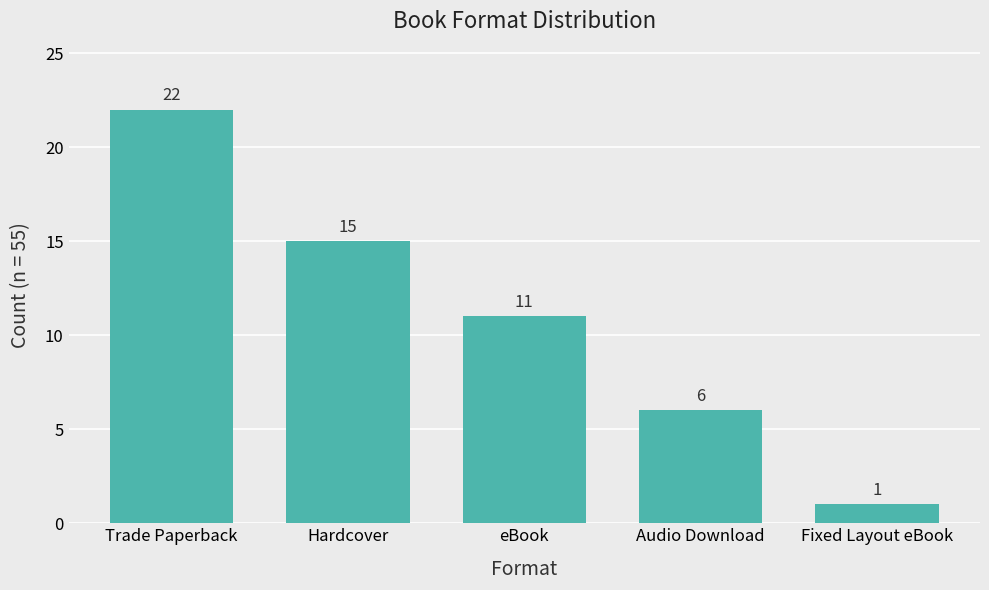

Is it true that the value at Audio Download is 6?

True